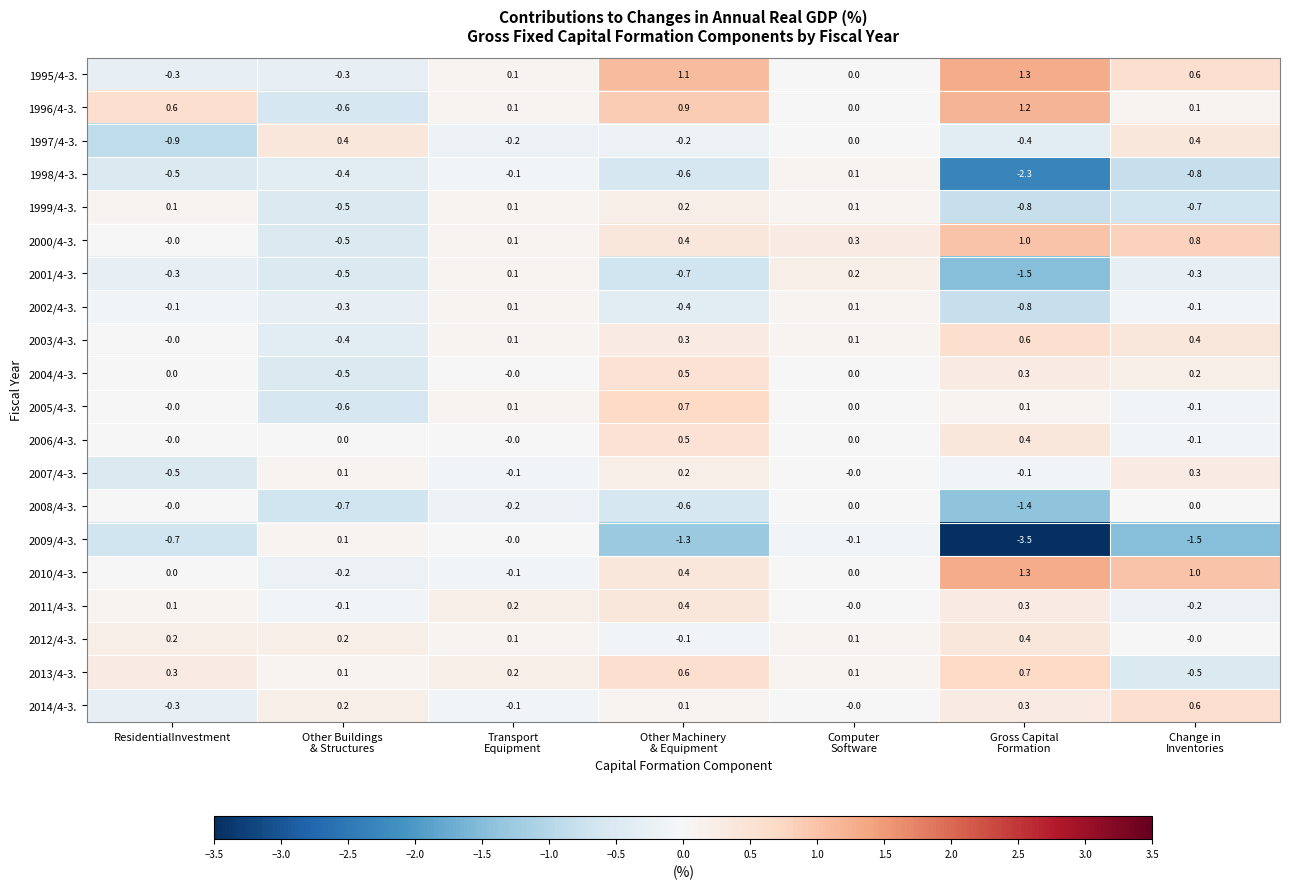

What is the difference between the highest and lowest values at ResidentialInvestment?

1.5